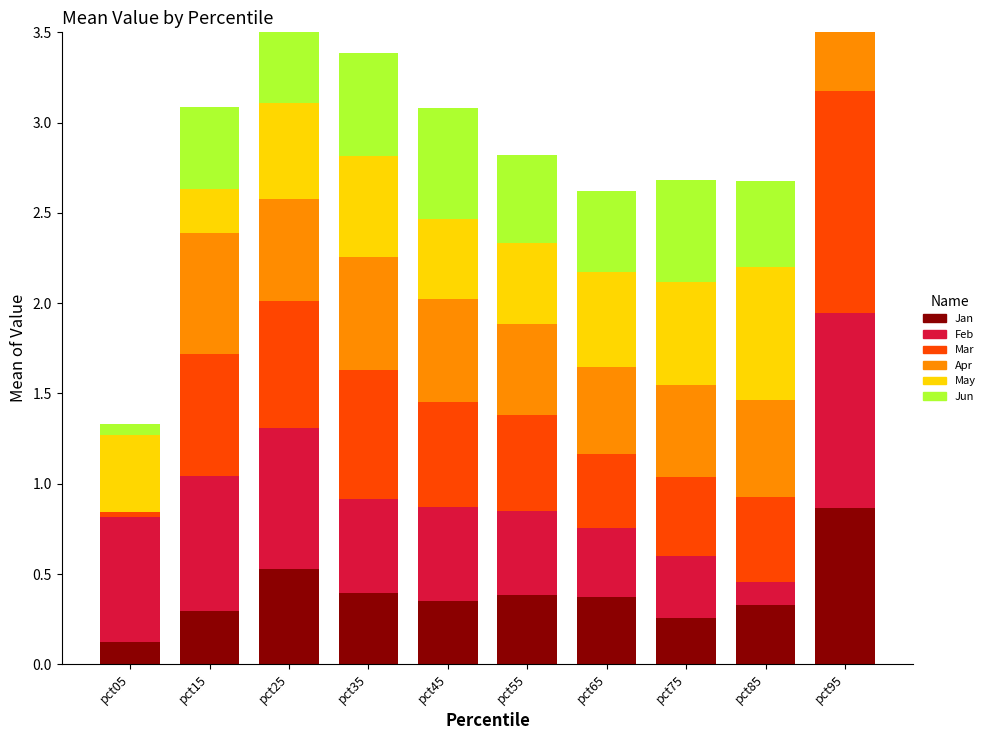

Is it true that Feb equals 0.8 at pct25?

True